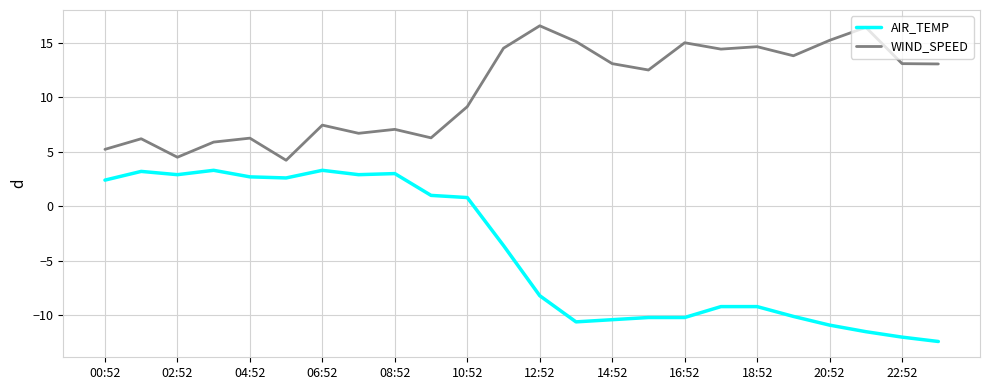

Which series has the widest spread of values?

AIR_TEMP